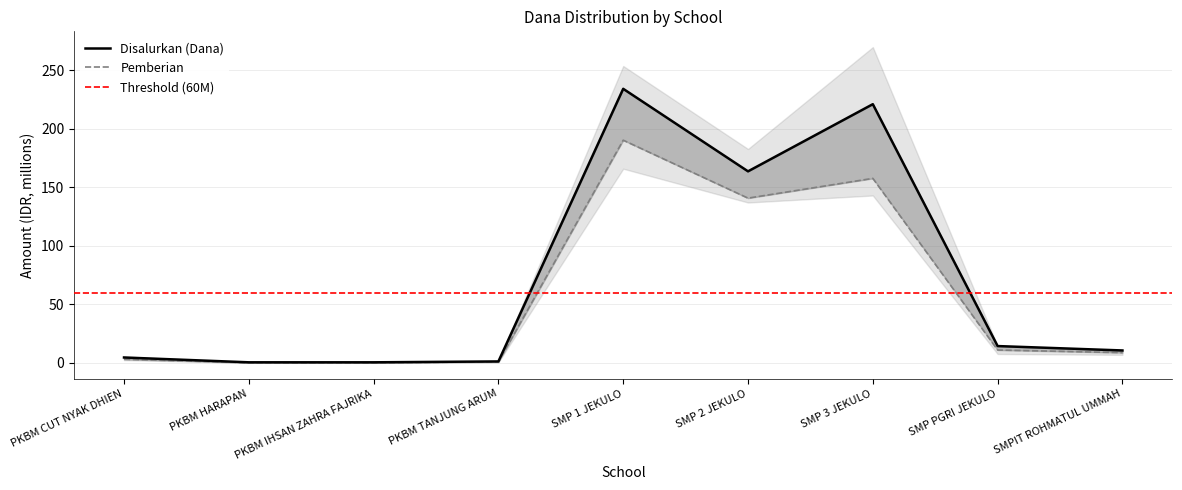

What is the sum of all Pemberian values?

511.5